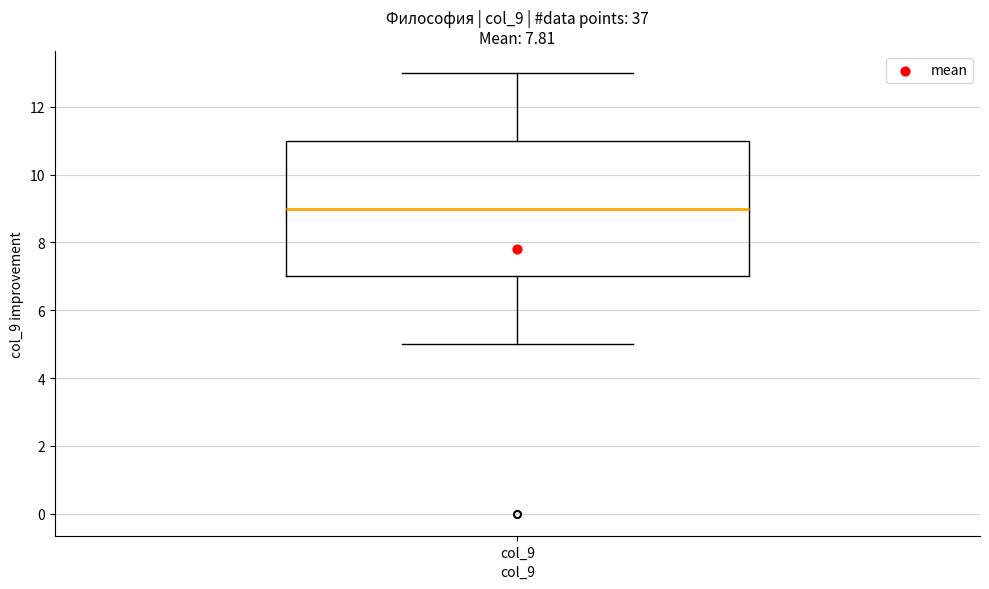

Where does the upper whisker of the box for col_9 end on the y-axis? The values are not printed on the chart, so give them approximately, as read against the axis.

13